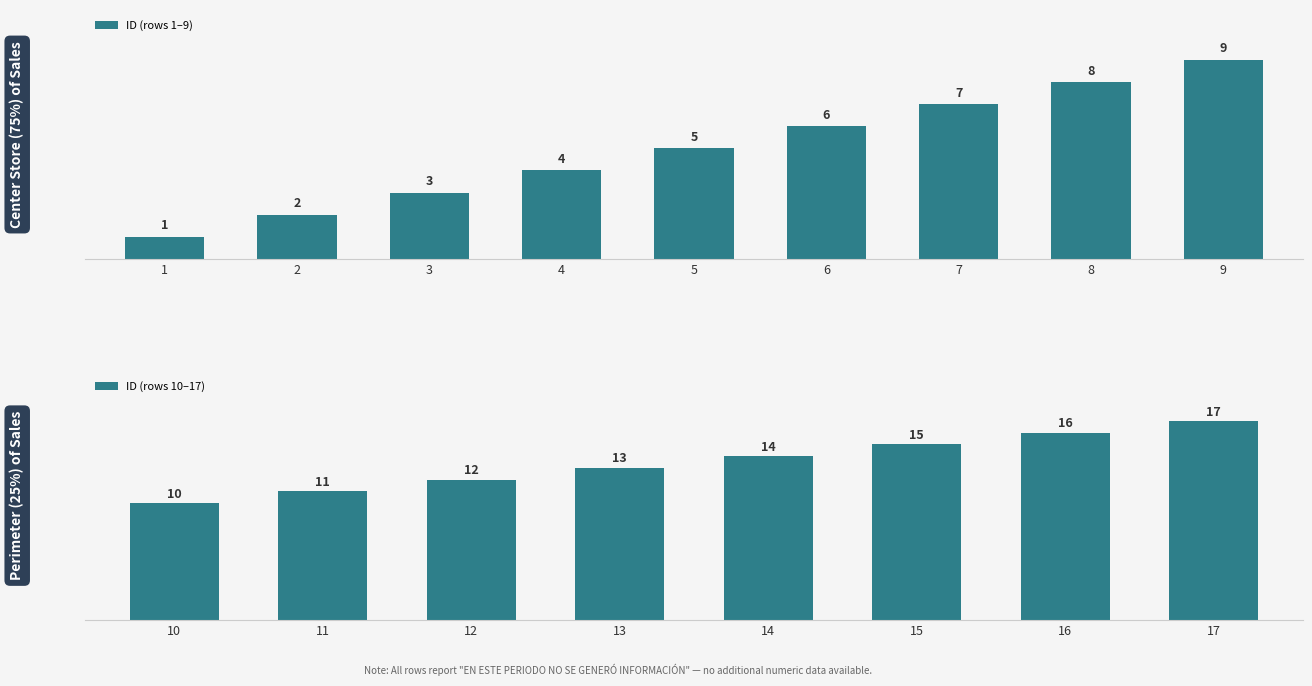

Reading left to right, extract all data points from this chart.

1	2	3	4	5	6	7	8	9	10	11	12	13	14	15	16	17